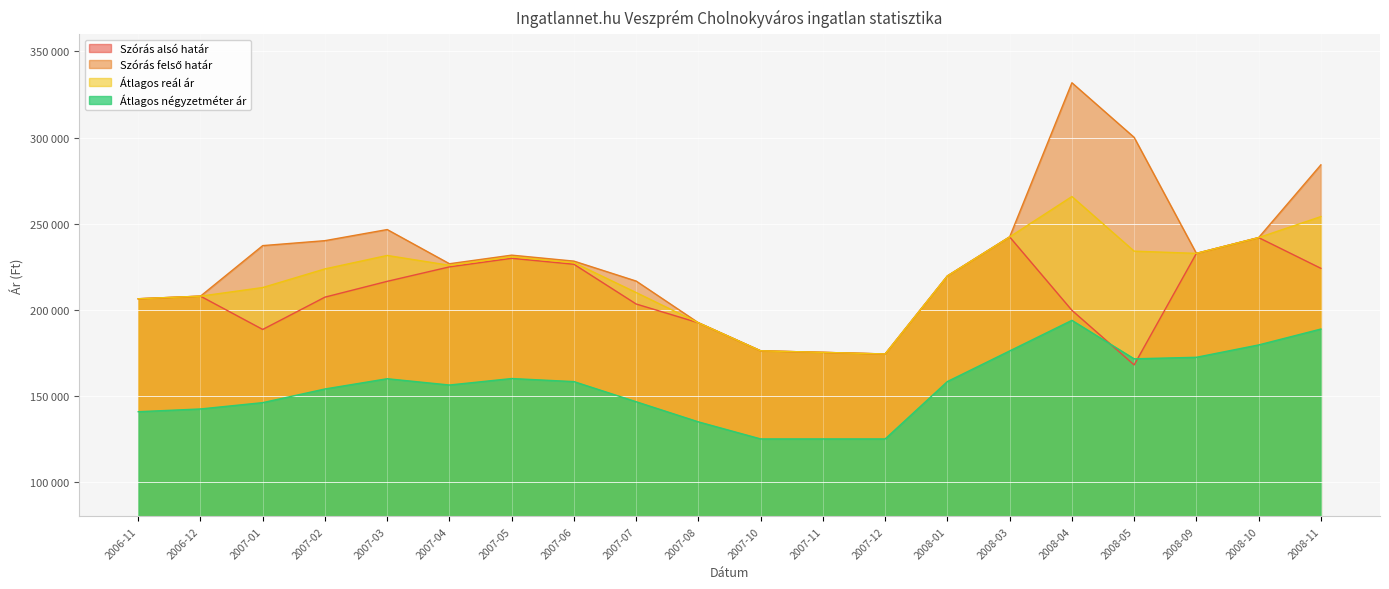

What position from the right is 2007-12?

8